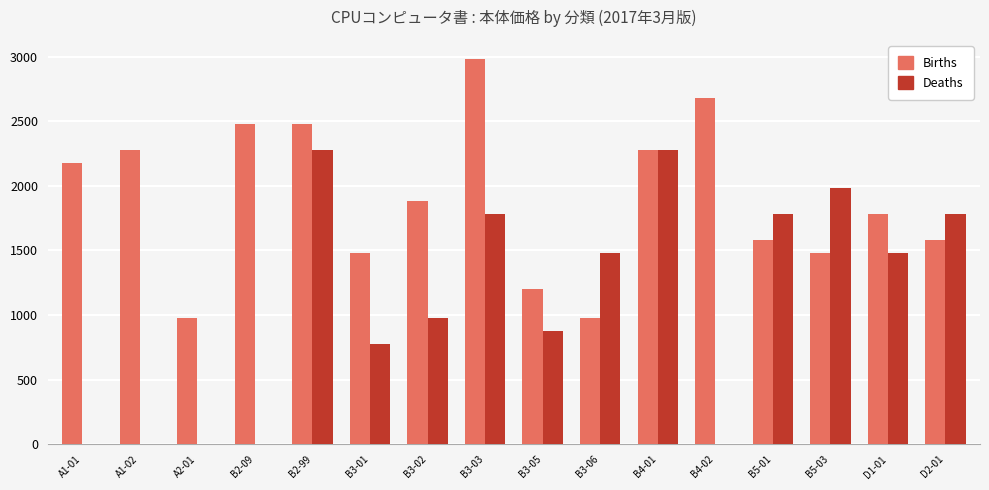

At which label is Births closest to 1980?

B3-02